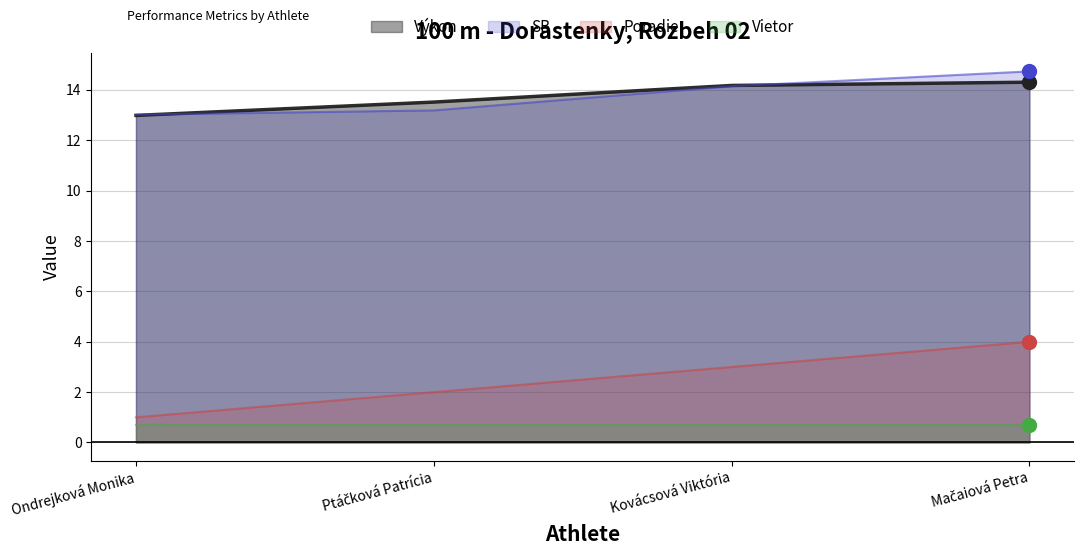

What is the approximate value of SB at Kovácsová Viktória?

14.2